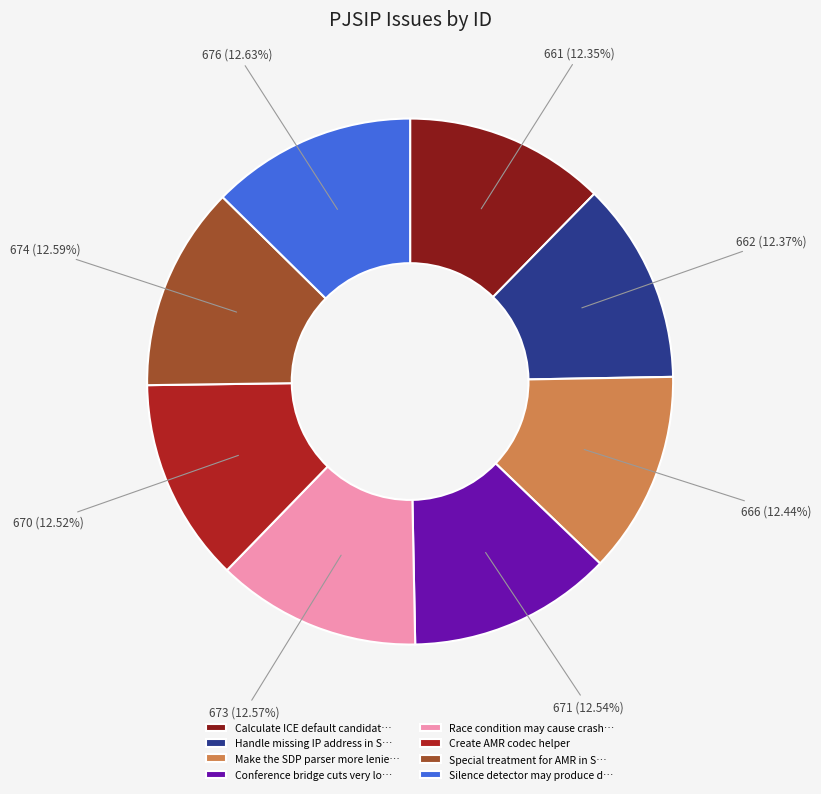

Is there a majority slice in this chart?

No